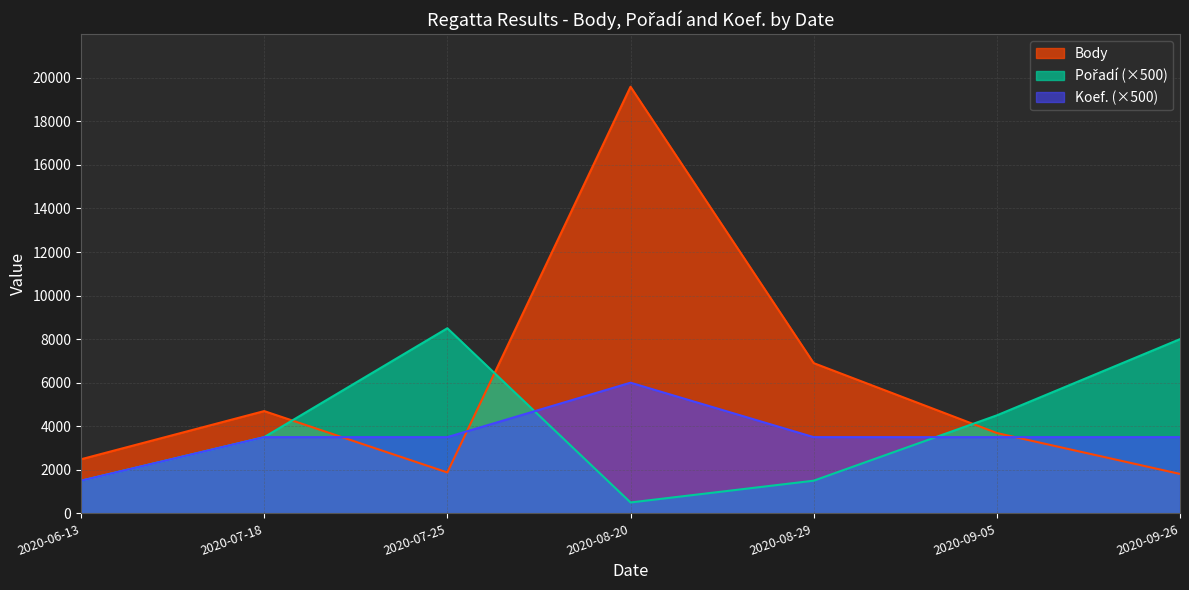

What is the value of the Body point at the 1st from the left?

2484